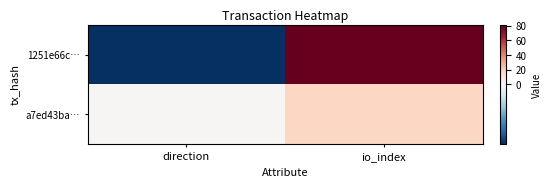

What is the spread (max minus min) of values at io_index?

64